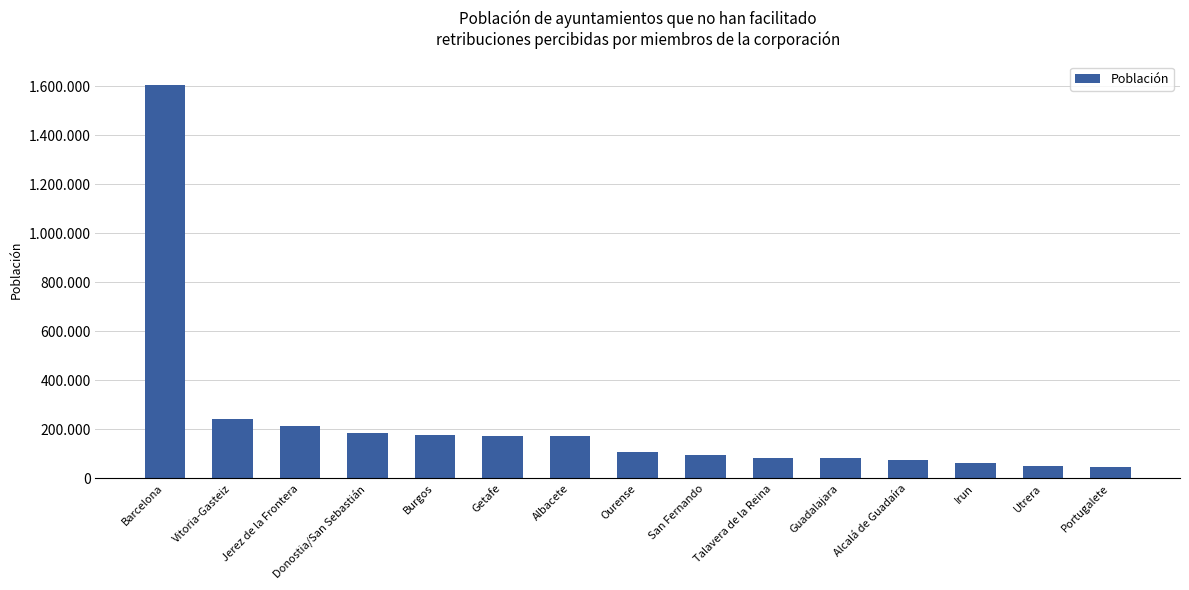

List the labels in order of value, smallest first.

Portugalete, Utrera, Irun, Alcalá de Guadaíra, Guadalajara, Talavera de la Reina, San Fernando, Ourense, Albacete, Getafe, Burgos, Donostia/San Sebastián, Jerez de la Frontera, Vitoria-Gasteiz, Barcelona